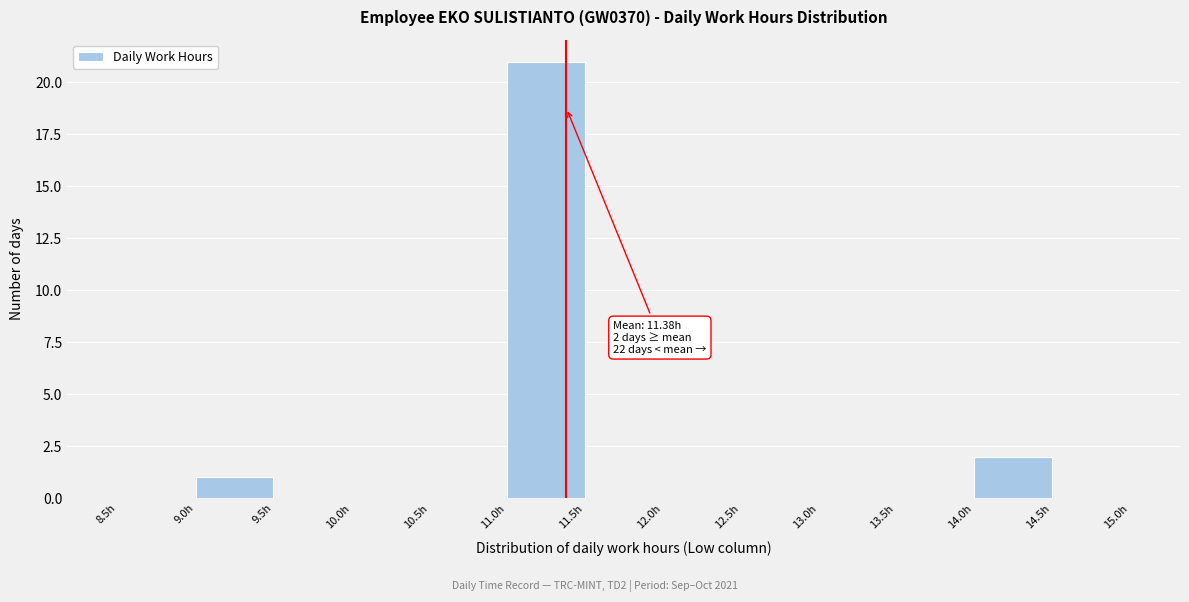

Which range on the x-axis has the tallest bar?

11.0 to 11.5